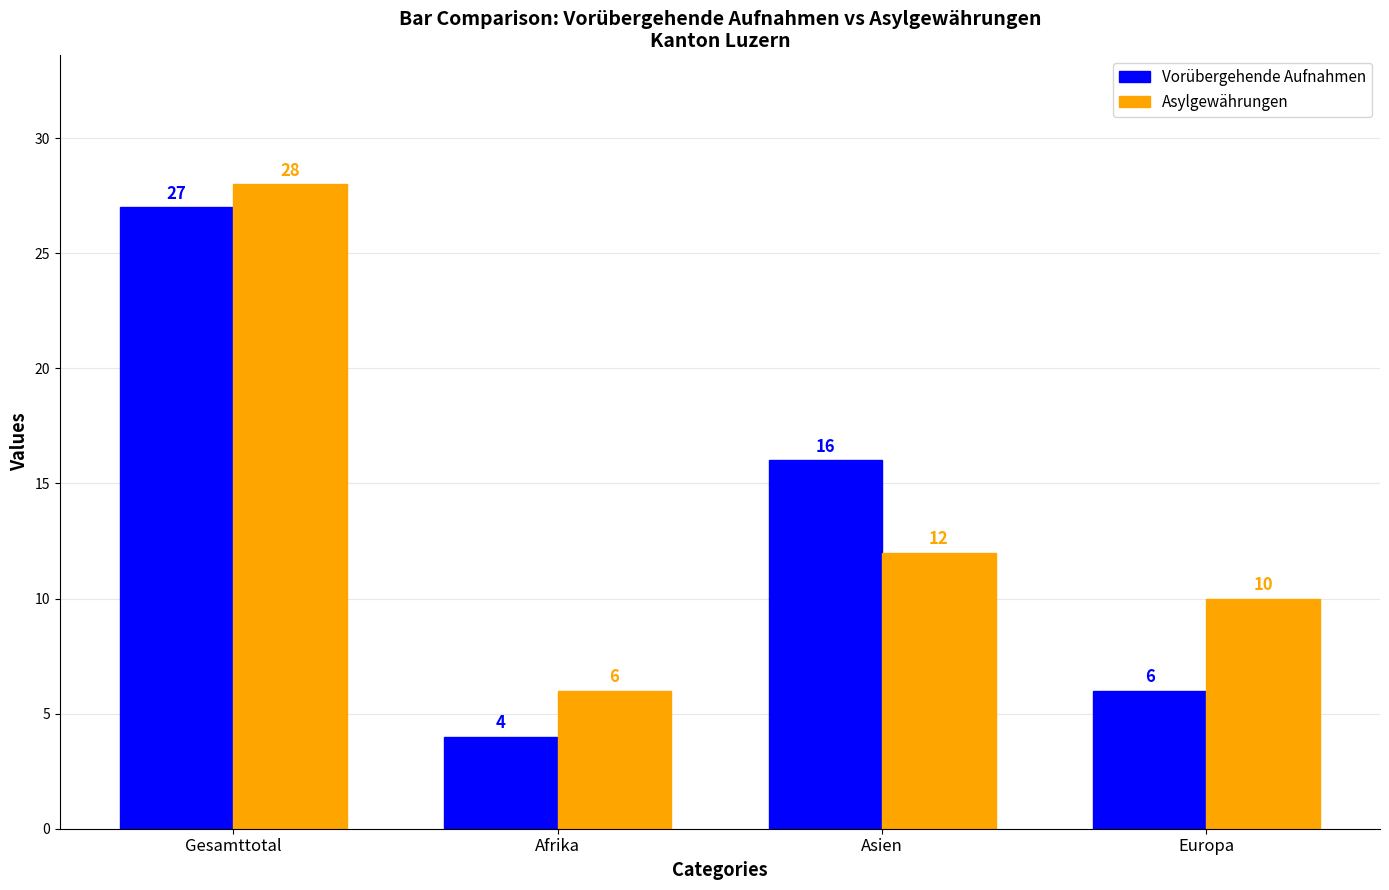

At which category does the chart reach its minimum across all series?

Afrika